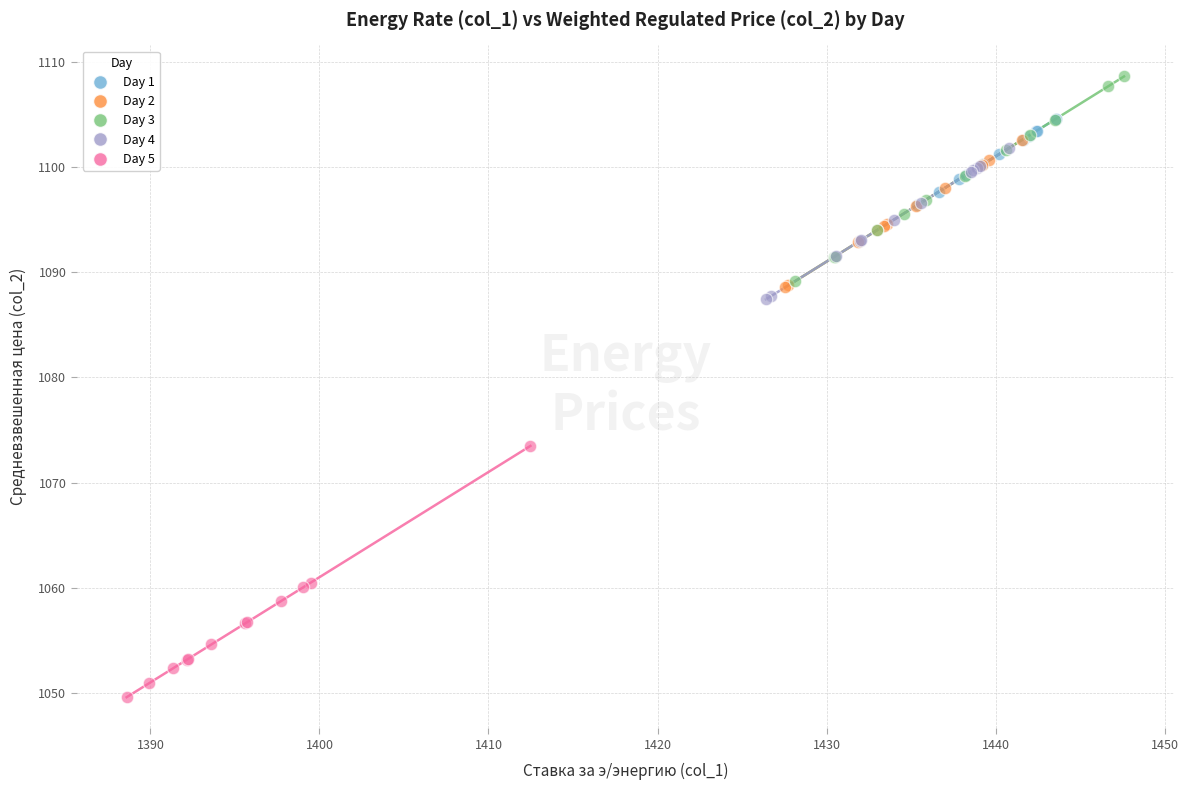

Which series contains the highest Y value?

Day 3